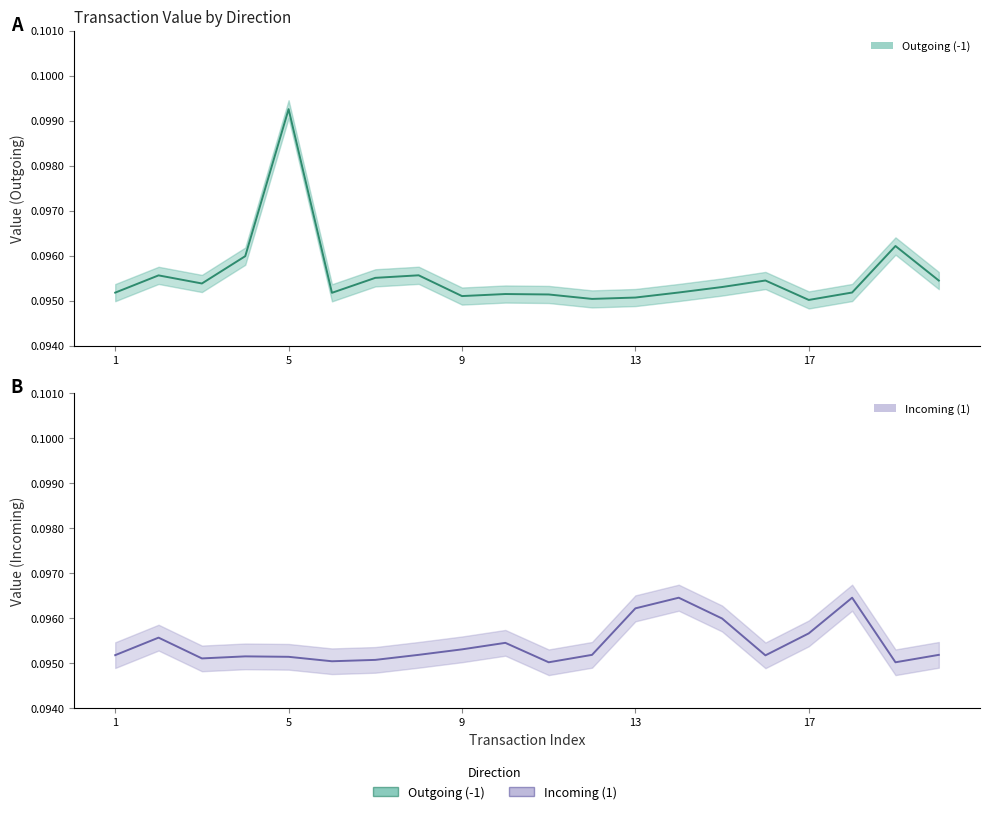

Between 10 and 19, which series saw the biggest shift?

Outgoing (-1)